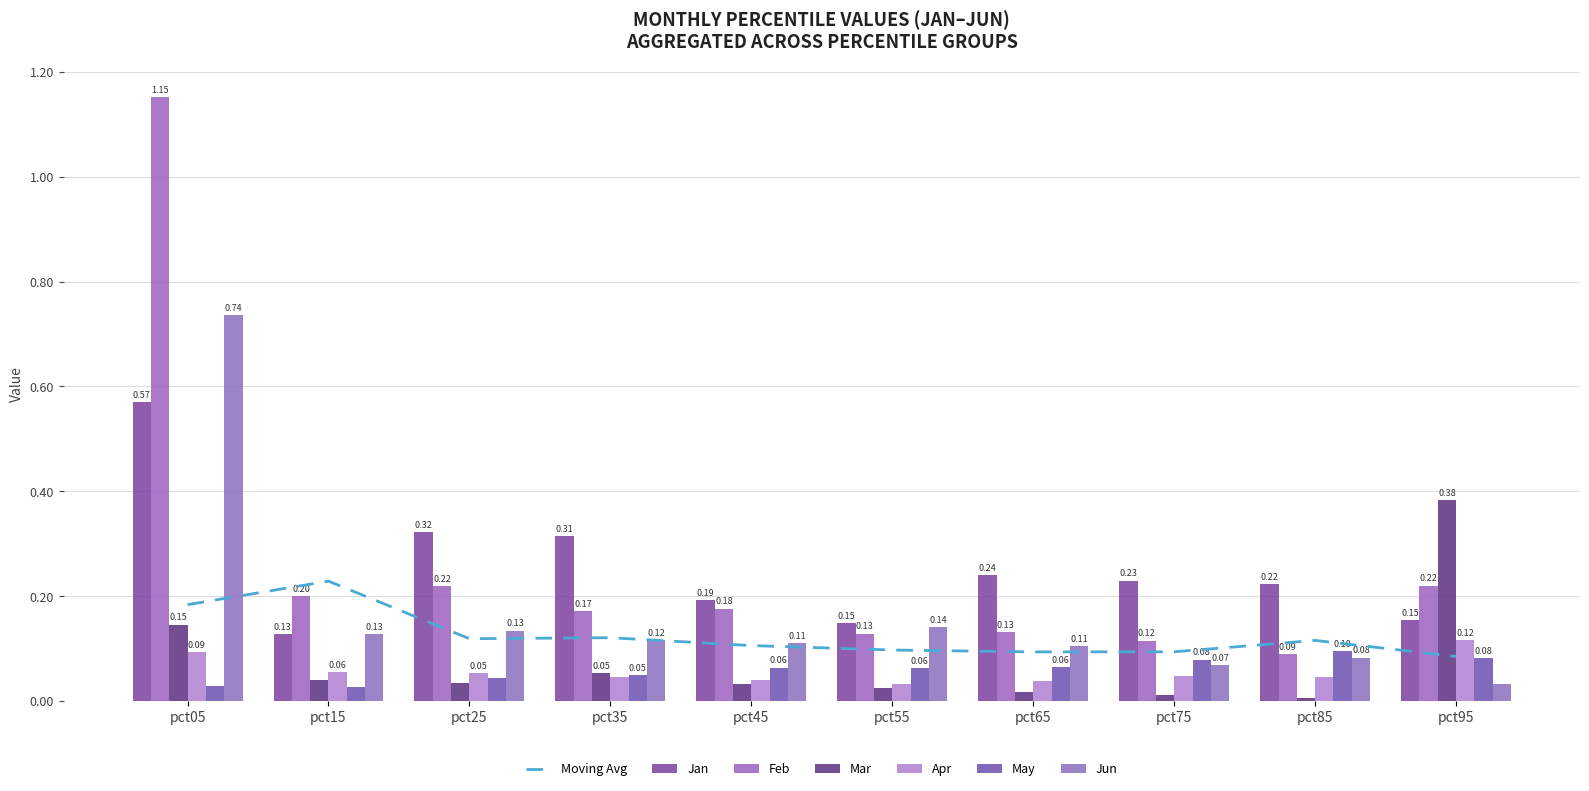

Is it true that Jan equals 0.6 at pct35?

False